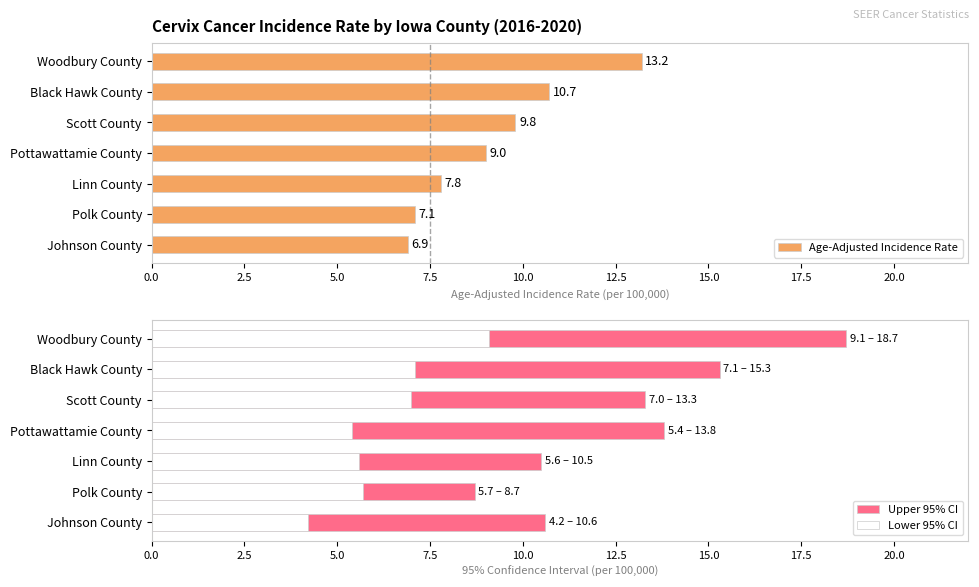

Which category has the lowest value in the Age-Adjusted Incidence Rate series?

Johnson County